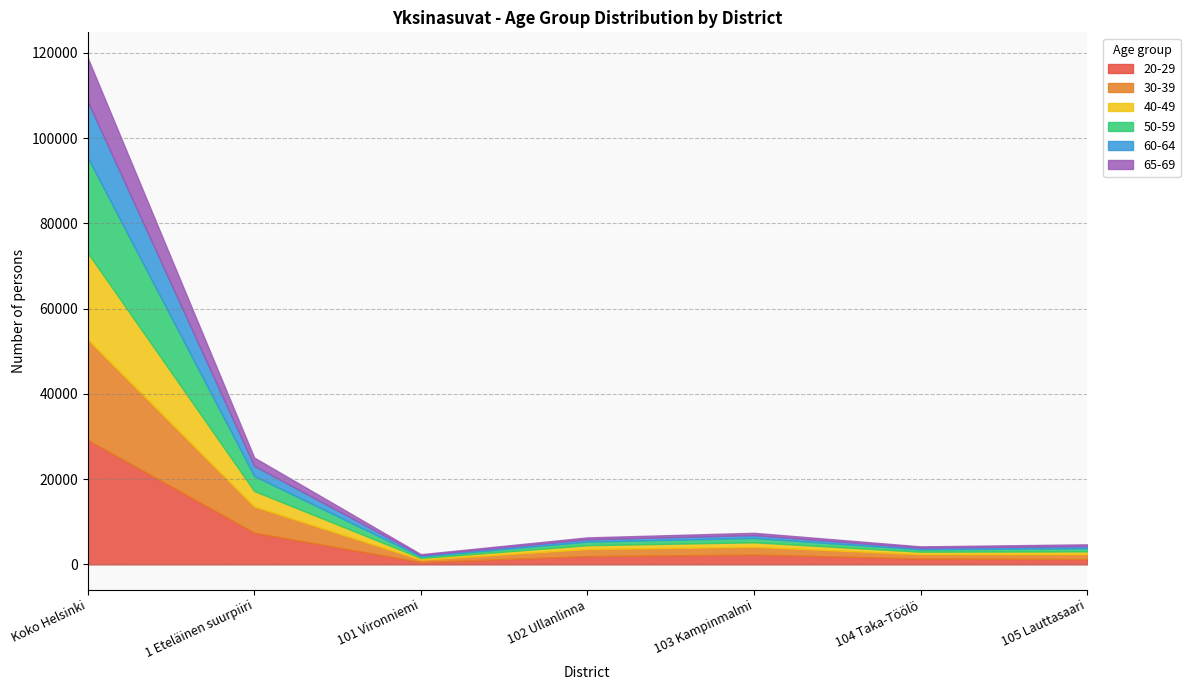

What is the value of the 60-64 point at the 3rd from the left?

301